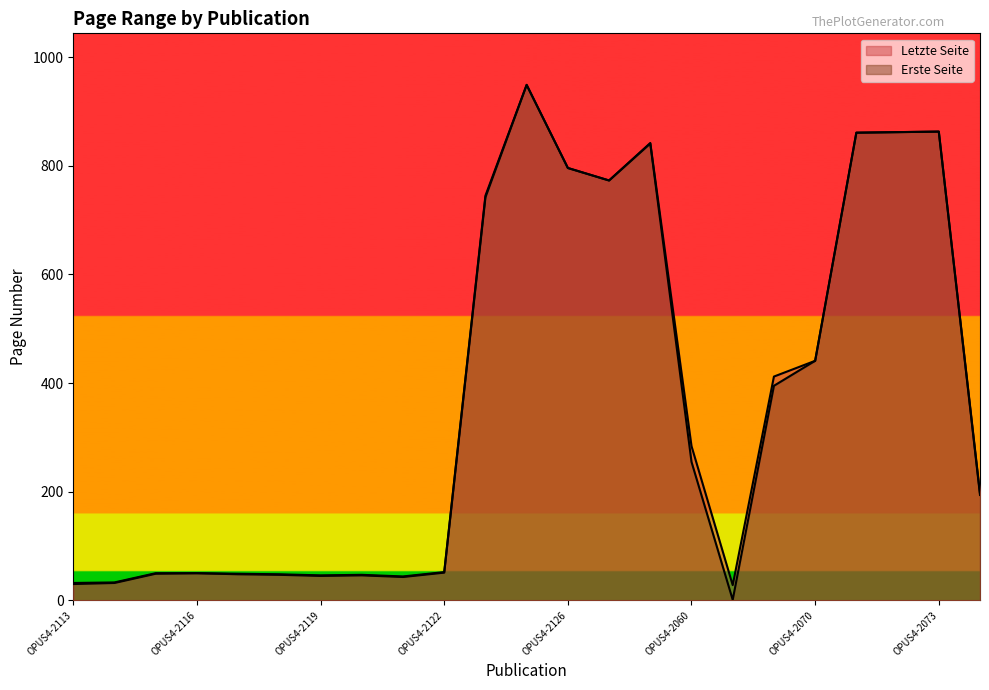

True or false: Letzte Seite has a value of 1527 at OPUS4-2125.

False